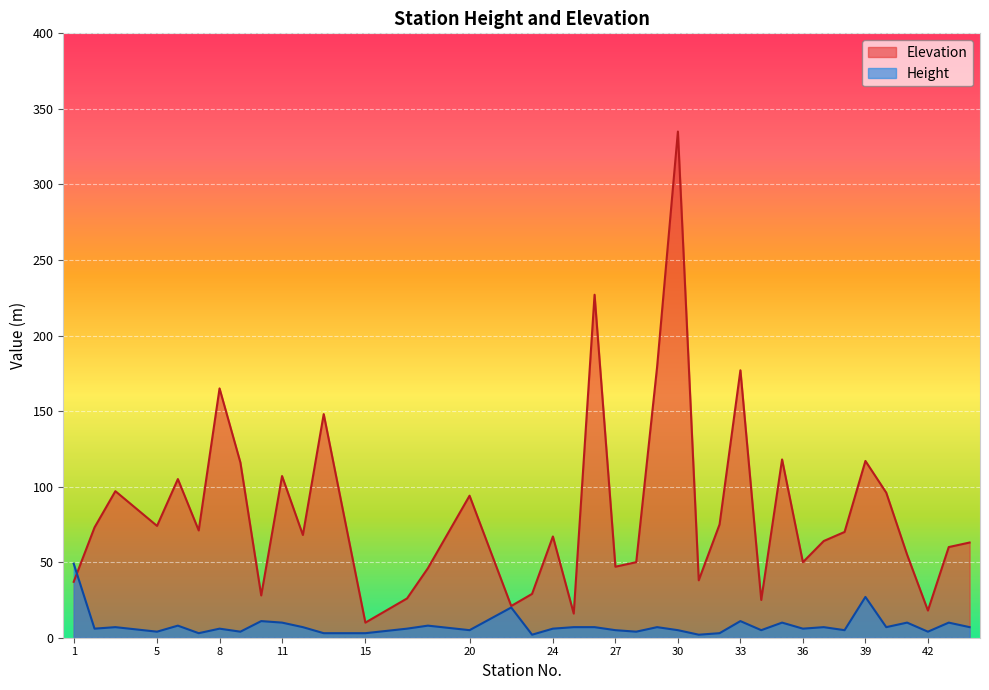

What are all the series names shown in the legend?

Elevation, Height